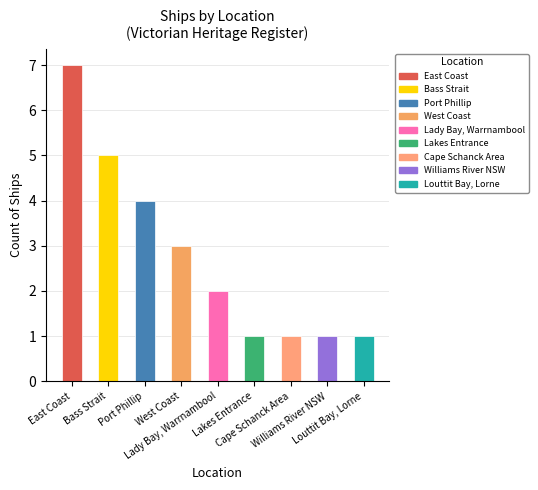

Are the bars grouped side by side (vs. stacked)?

No